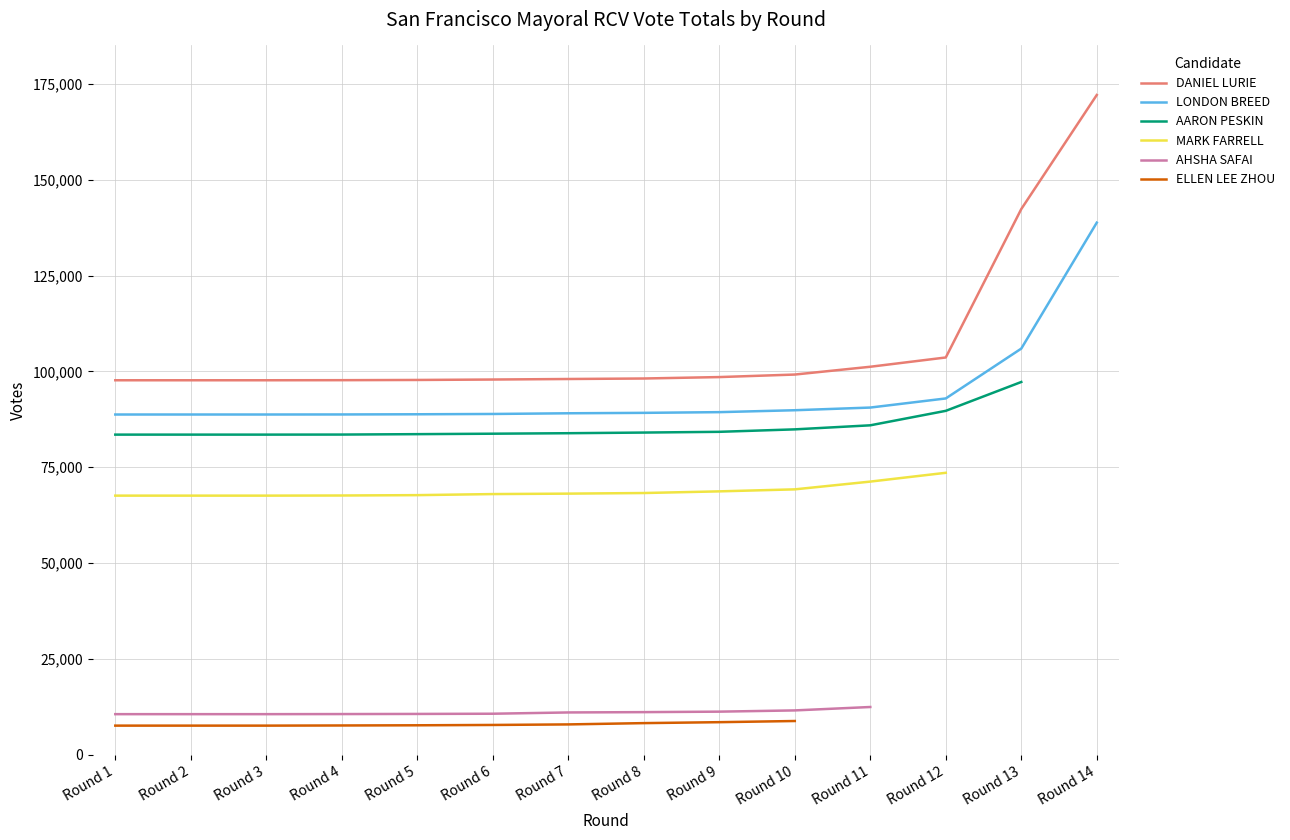

Count the number of data series in this chart.

6